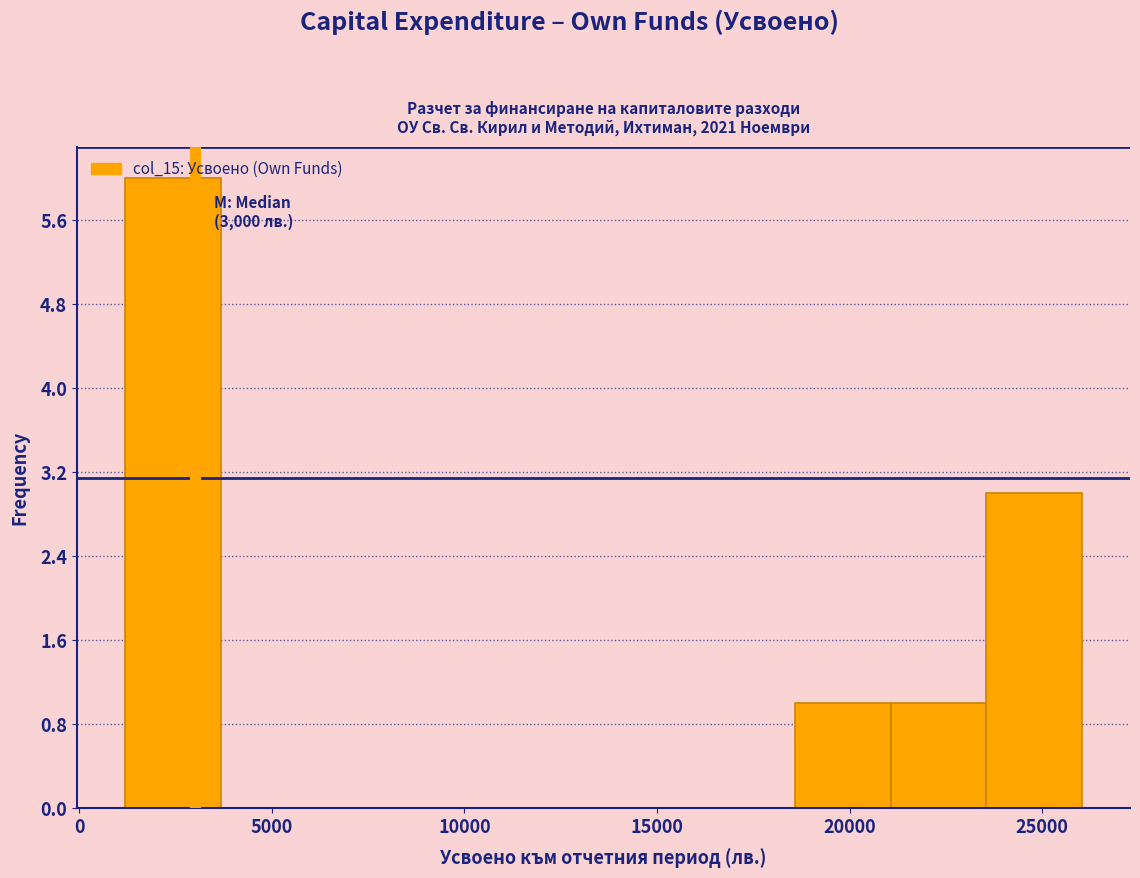

Over which range of the x-axis is the bar tallest?

1000 to 3500